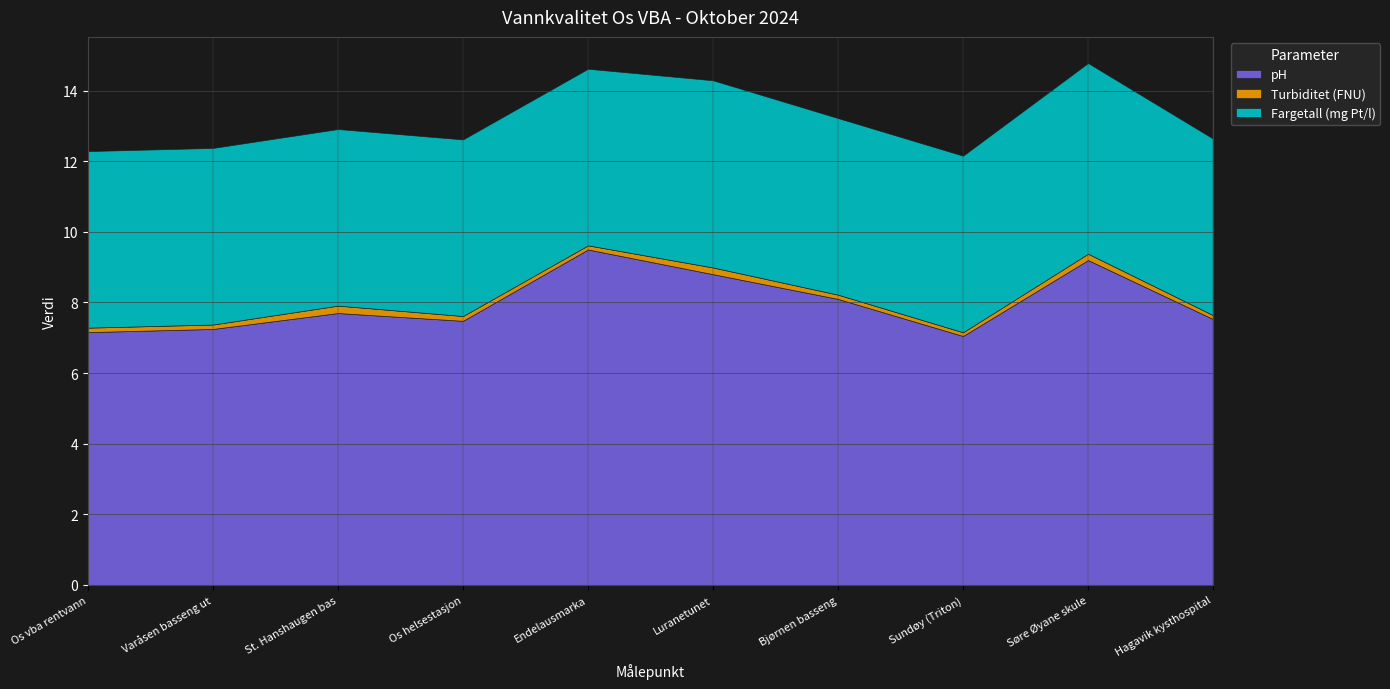

What is the sum of the Turbiditet (FNU) values at Os vba rentvann and St. Hanshaugen bas?

0.3